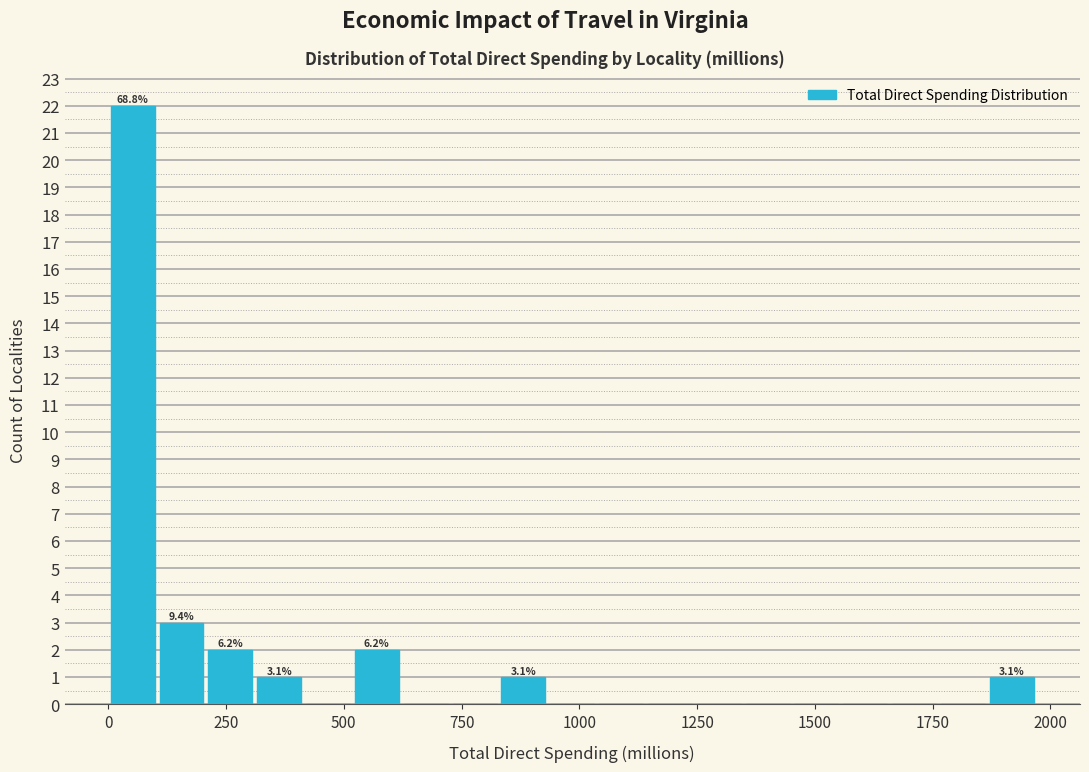

Read against the x-axis, roughly where is the centre of the tallest bar?

50